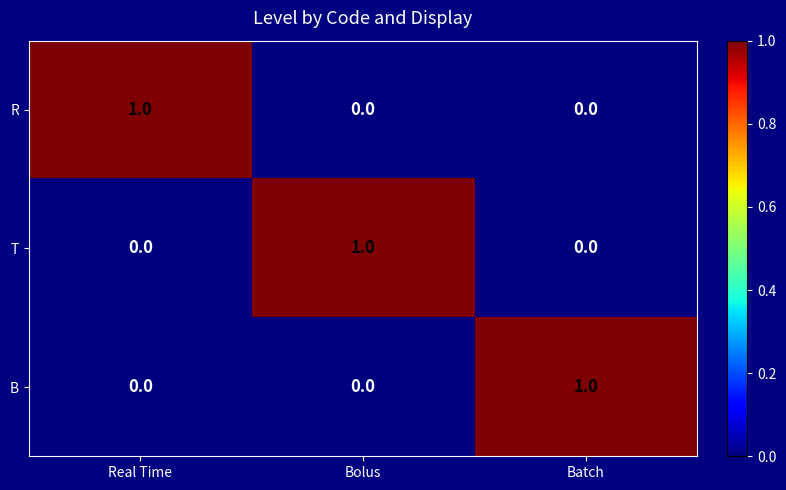

Is the value of T at Batch greater than the value of B at Batch?

No